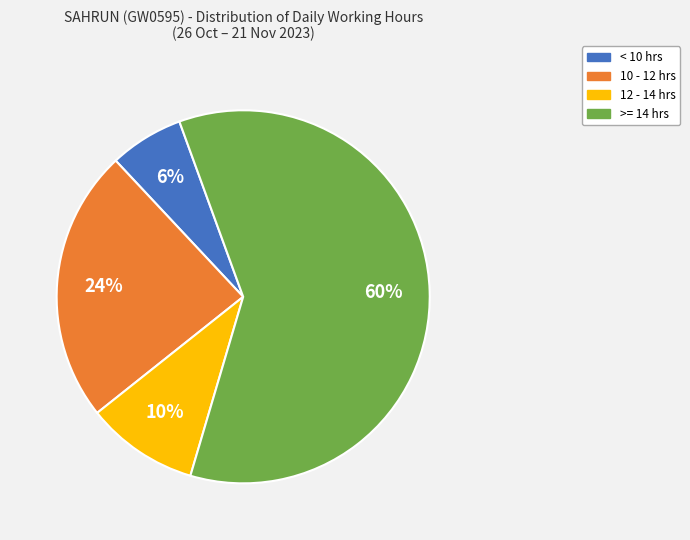

True or false: < 10 hrs accounts for 6% of the total.

True